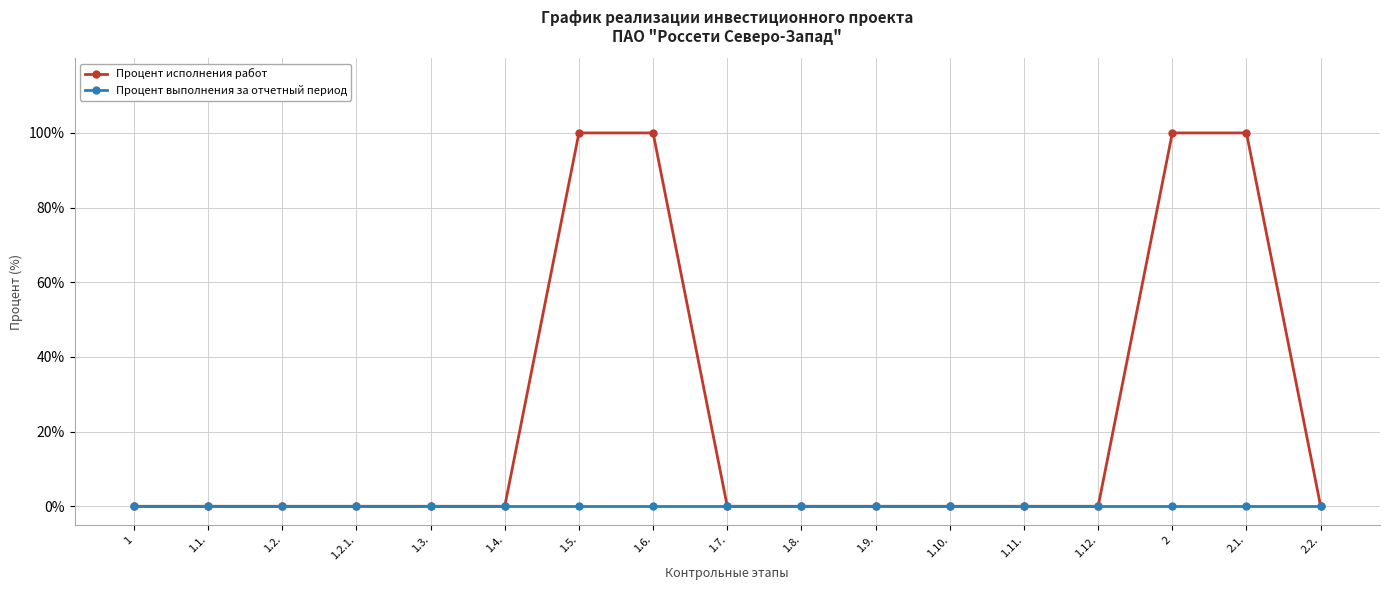

Reading left to right, list all the values displayed in this chart.

Процент исполнения работ: 0	0	0	0	0	0	100	100	0	0	0	0	0	0	100	100	0
Процент выполнения за отчетный период: 0	0	0	0	0	0	0	0	0	0	0	0	0	0	0	0	0